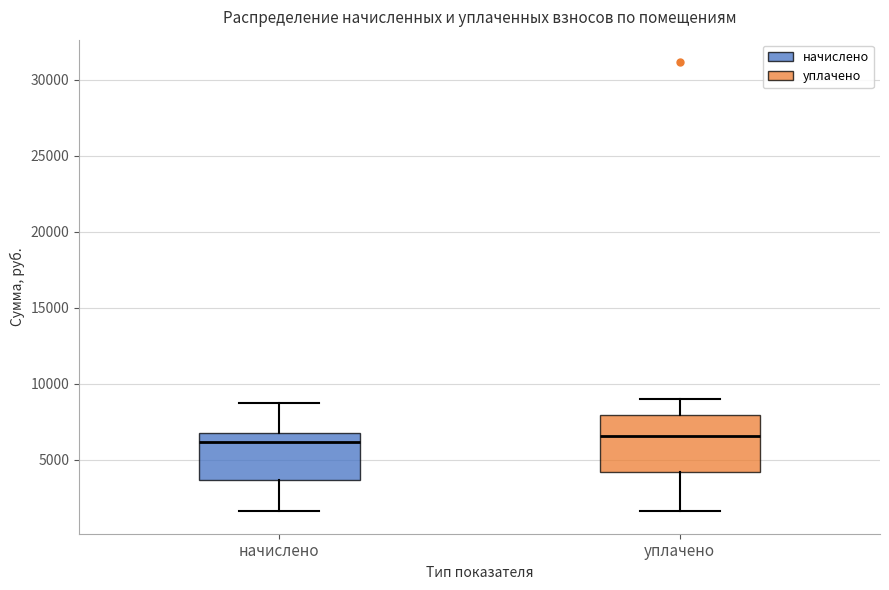

Comparing the boxes themselves (not the whiskers), which one is the tallest?

уплачено